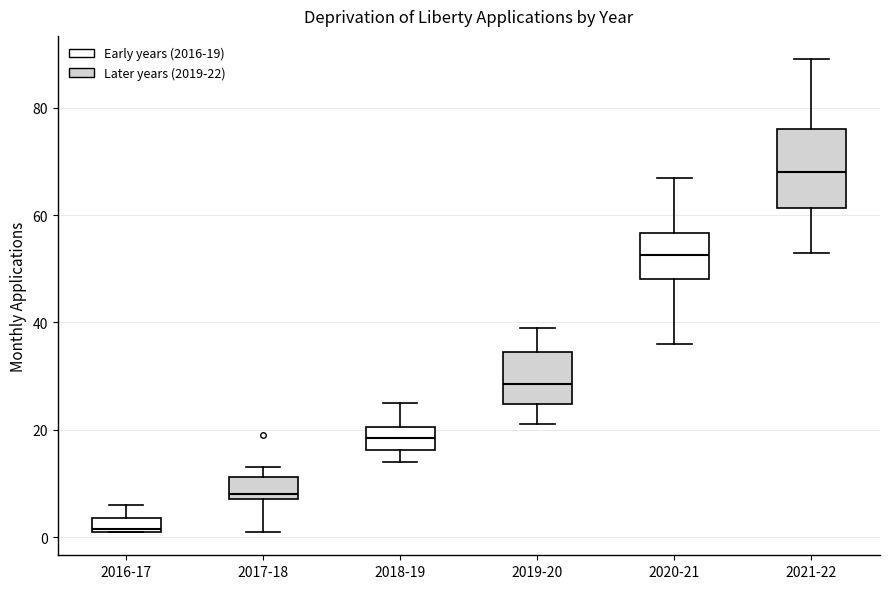

Which box has the lowest median line?

2016-17